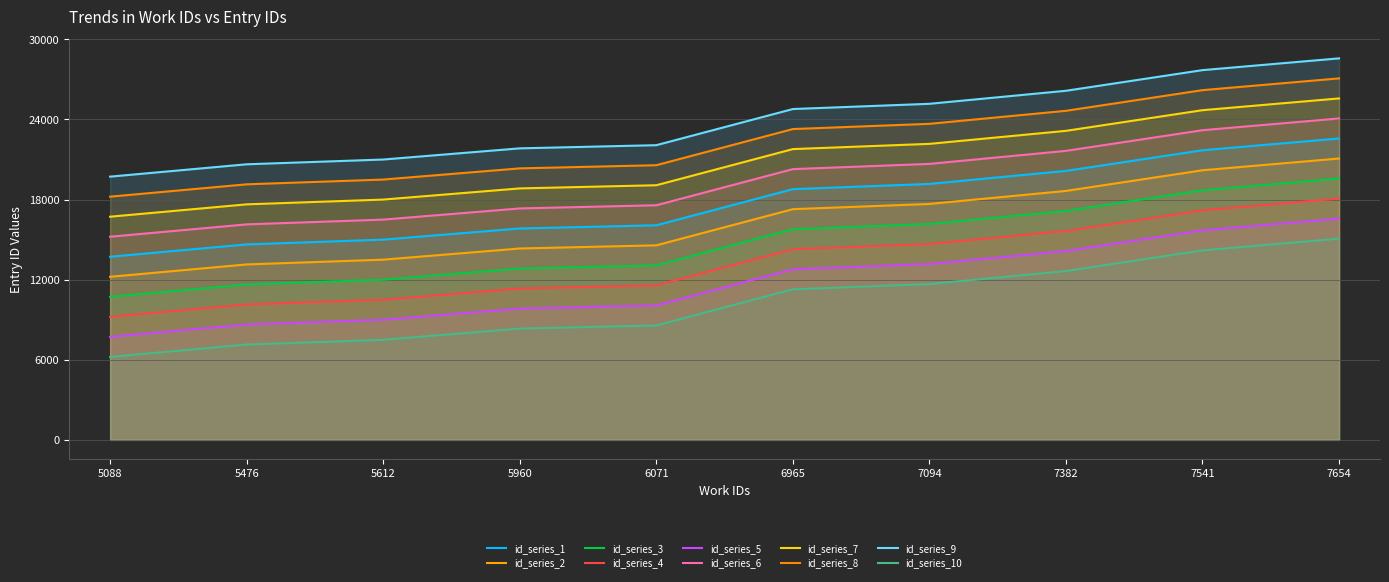

List the labels in order of value, smallest first.

5088, 5476, 5612, 5960, 6071, 6965, 7094, 7382, 7541, 7654